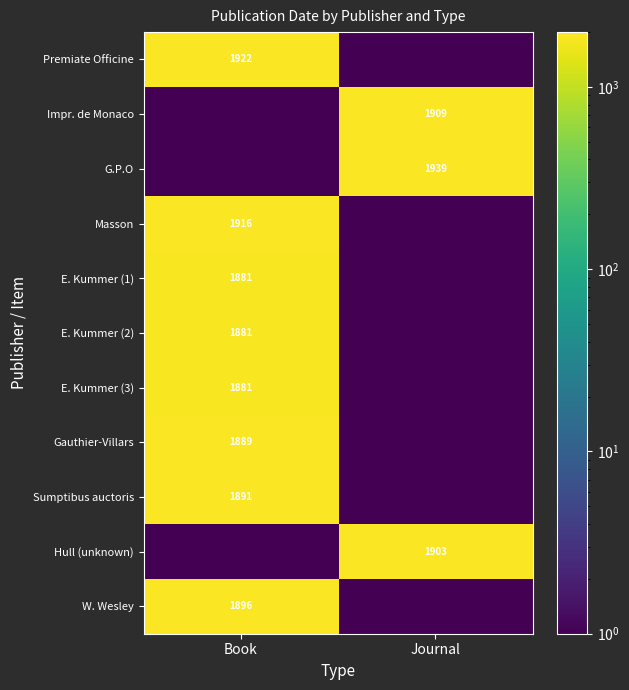

Is it true that G.P.O equals 3341.2 at Journal?

False